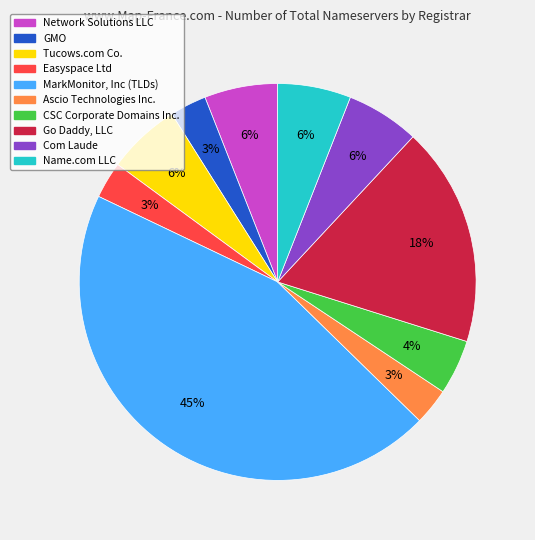

How many slices are in this pie chart?

10